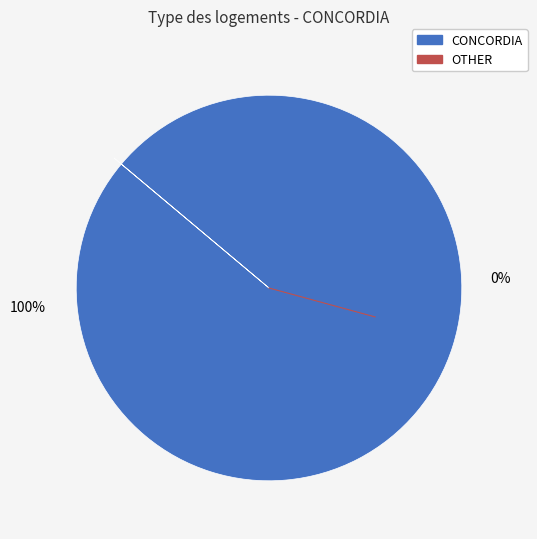

Is it true that CONCORDIA is 100% of the pie?

True